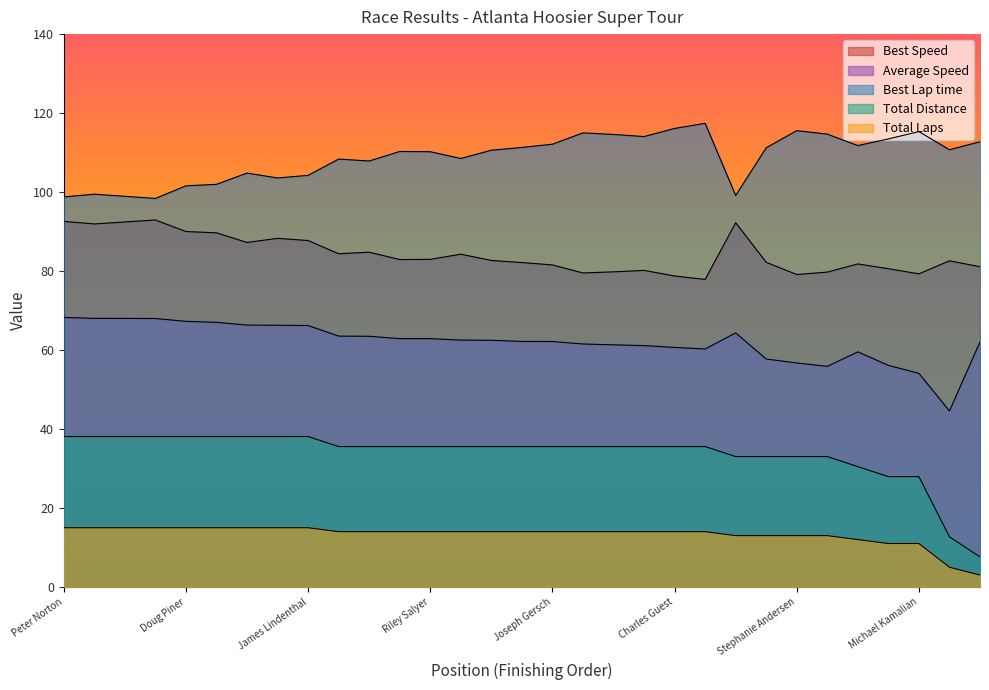

What are all the series names shown in the legend?

Total Laps, Best Lap time, Best Speed, Average Speed, Total Distance